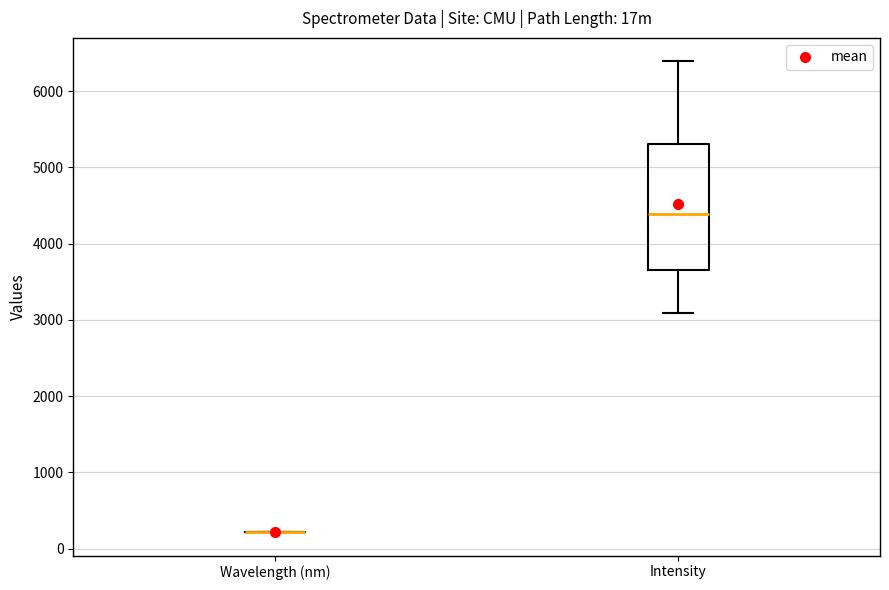

Reading left to right, read every box against the y-axis: the position of its median line, the range the box covers, and the ends of its whiskers. The values are not printed on the chart, so give them approximately, as read against the axis.

Wavelength (nm): box collapsed to a line at 200, whiskers 200 to 200
Intensity: median 4400, box 3700 to 5300, whiskers 3100 to 6400